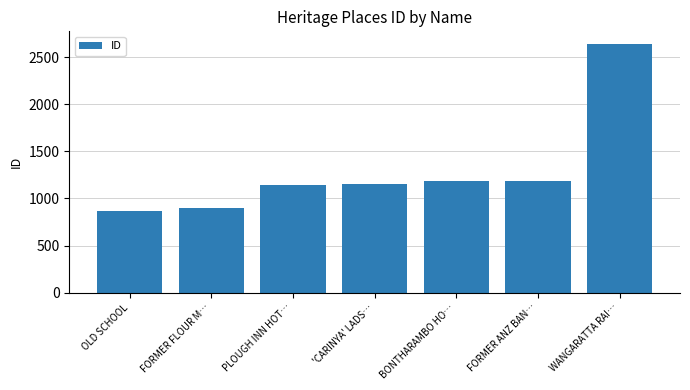

Is it true that the value at BONTHARAMBO HO… is 1854?

False